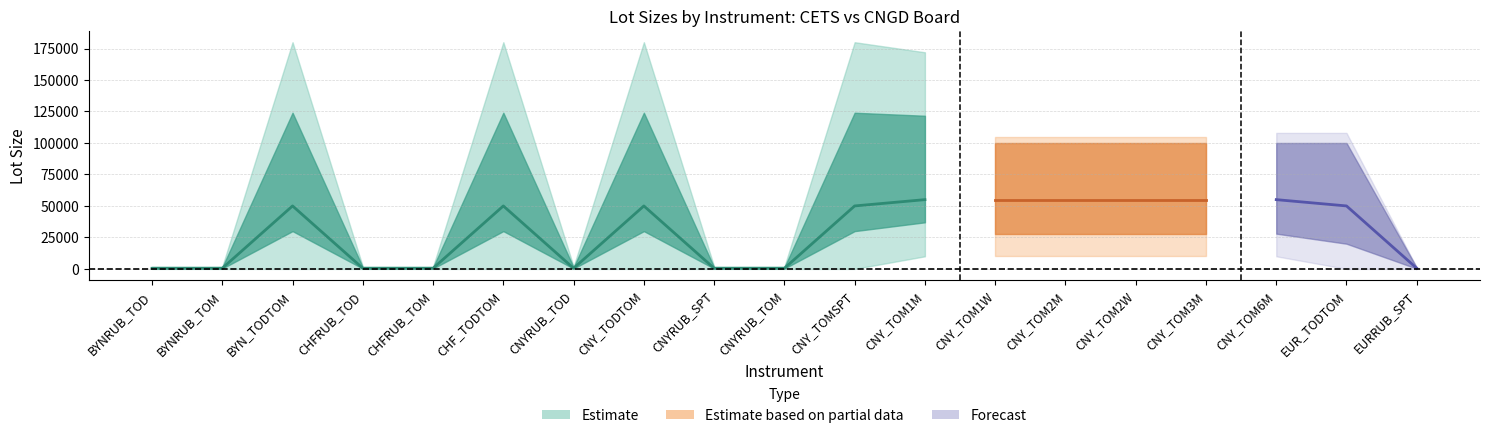

How many lines are shown in the chart?

3